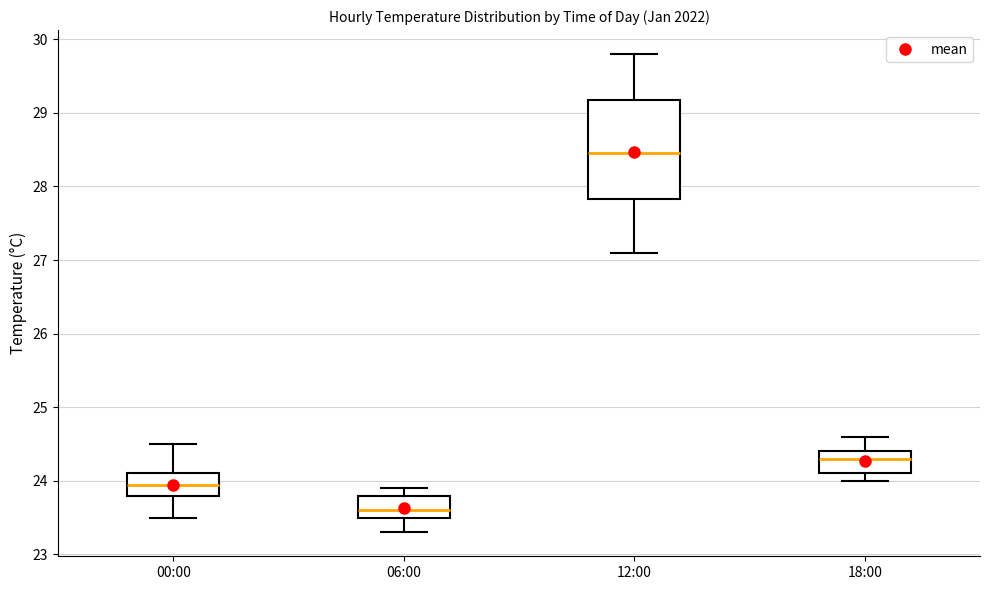

Where does the median line of the box for 12:00 sit on the y-axis? The values are not printed on the chart, so give them approximately, as read against the axis.

28.5